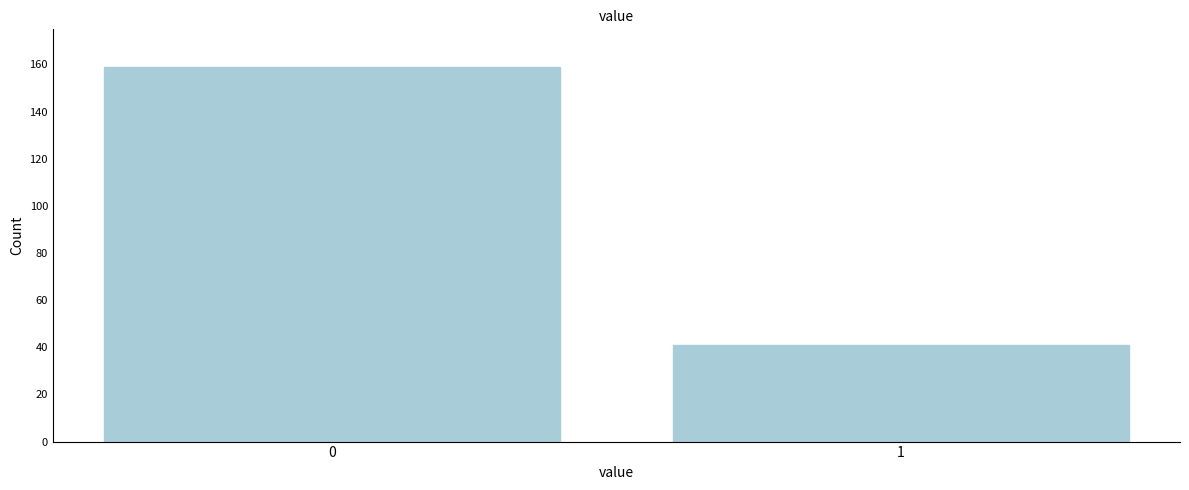

Reading right to left, transcribe all the data shown in this chart.

1=41	0=159